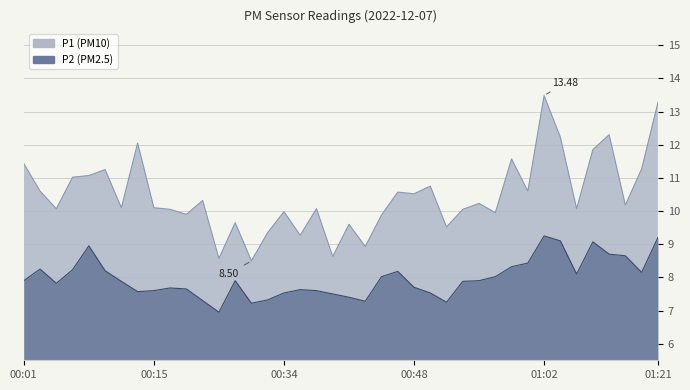

True or false: P1 and P2 cross at least once.

False